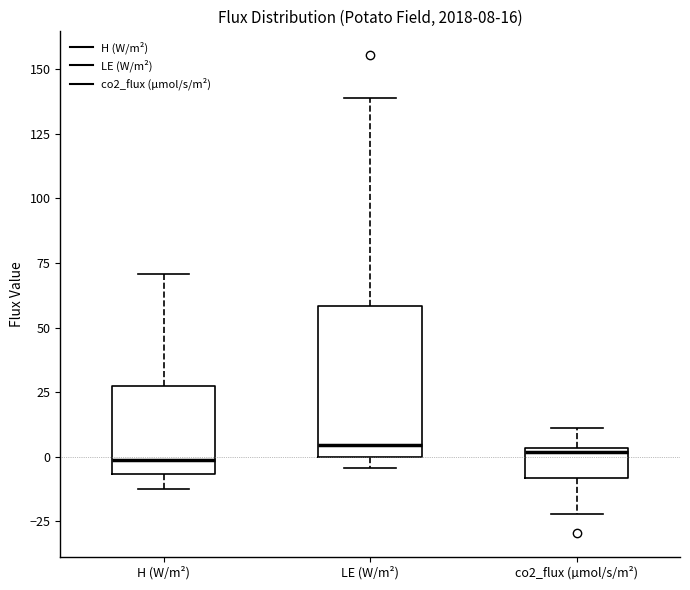

Which box is the tallest, from its lower edge to its upper edge?

LE (W/m²)